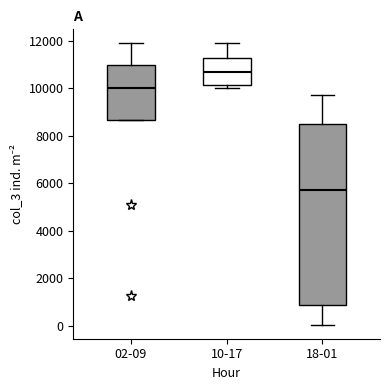

Reading left to right, read every box against the y-axis: the position of its median line, the range the box covers, and the ends of its whiskers. The values are not printed on the chart, so give them approximately, as read against the axis.

02-09: median 10000, box 8600 to 11000, whiskers 8600 to 11800
10-17: median 10600, box 10200 to 11200, whiskers 10000 to 11800
18-01: median 5800, box 1000 to 8600, whiskers 0 to 9800